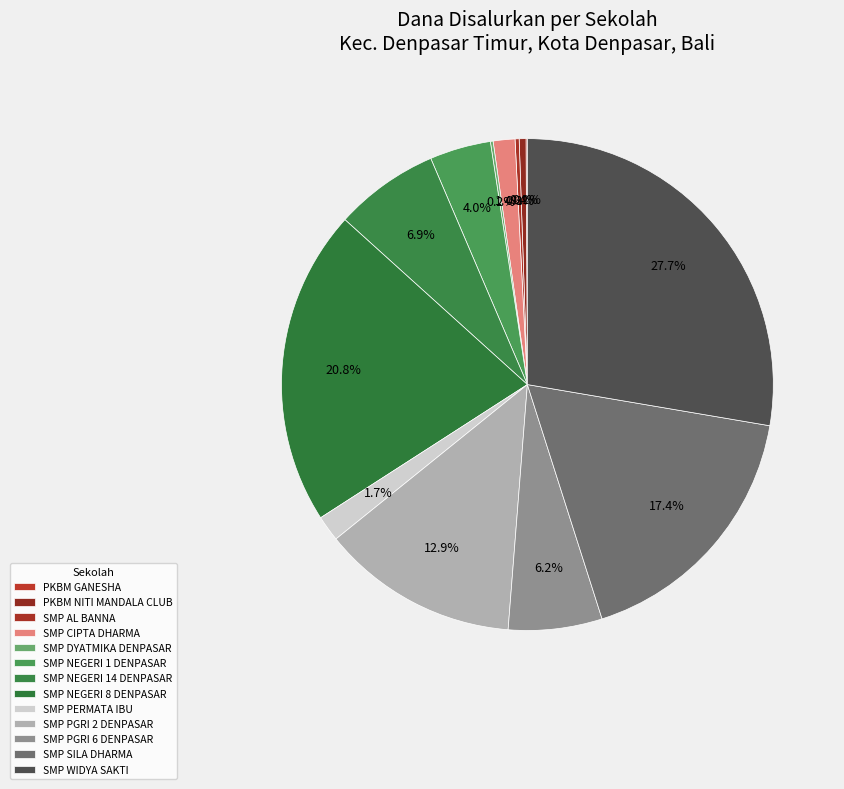

What percentage do SMP DYATMIKA DENPASAR and SMP CIPTA DHARMA together represent?

1.6%